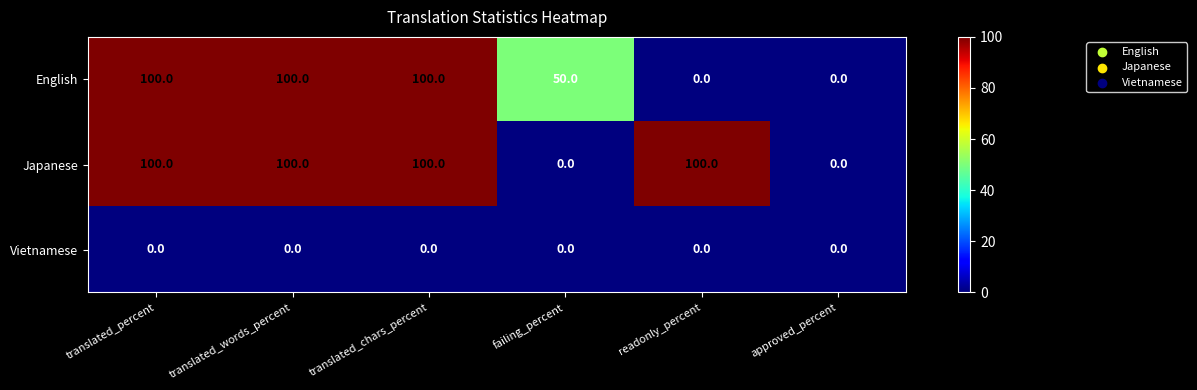

Reading left to right, transcribe all the data shown in this chart.

English: 100	100	100	50	0	0
Japanese: 100	100	100	0	100	0
Vietnamese: 0	0	0	0	0	0